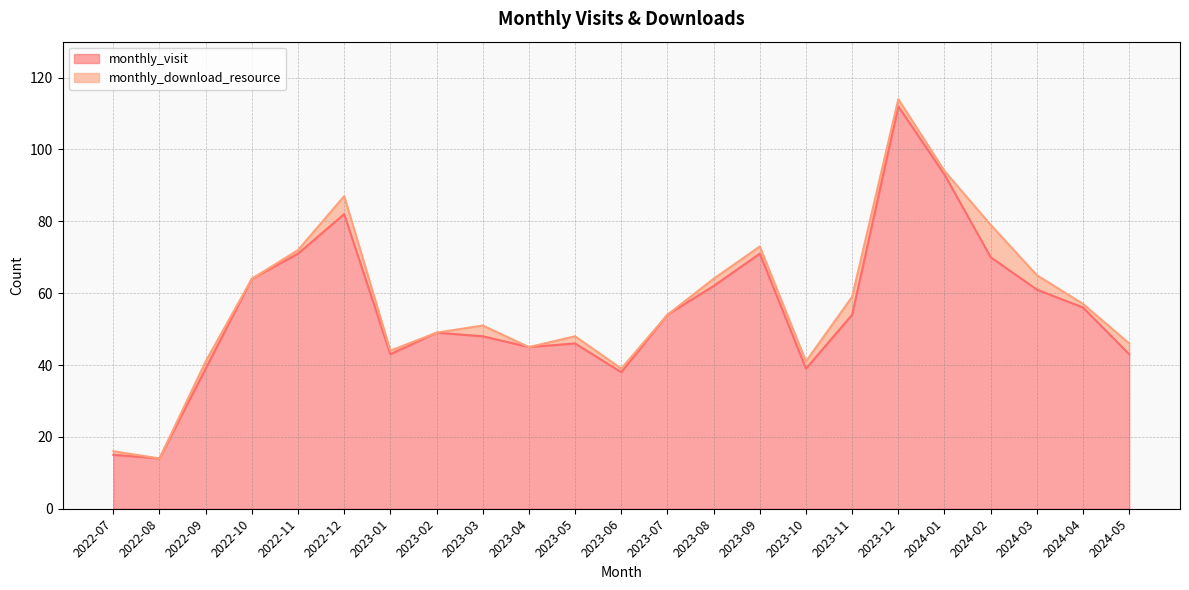

Rank the categories by value from highest to lowest.

2023-12, 2024-01, 2022-12, 2022-11, 2023-09, 2024-02, 2022-10, 2023-08, 2024-03, 2024-04, 2023-07, 2023-11, 2023-02, 2023-03, 2023-05, 2023-04, 2023-01, 2024-05, 2022-09, 2023-10, 2023-06, 2022-07, 2022-08